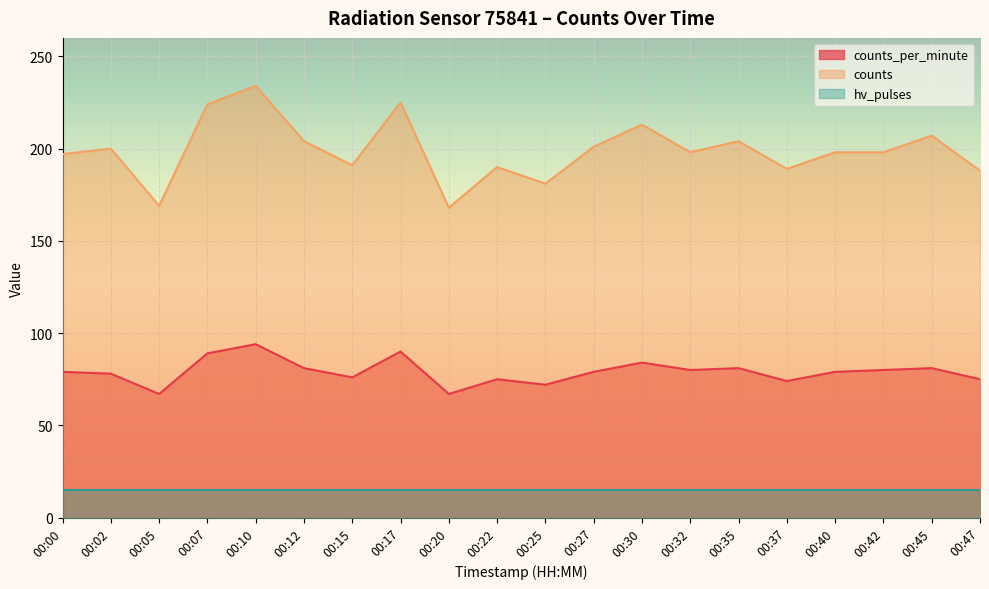

True or false: counts_per_minute and counts intersect in this chart.

False